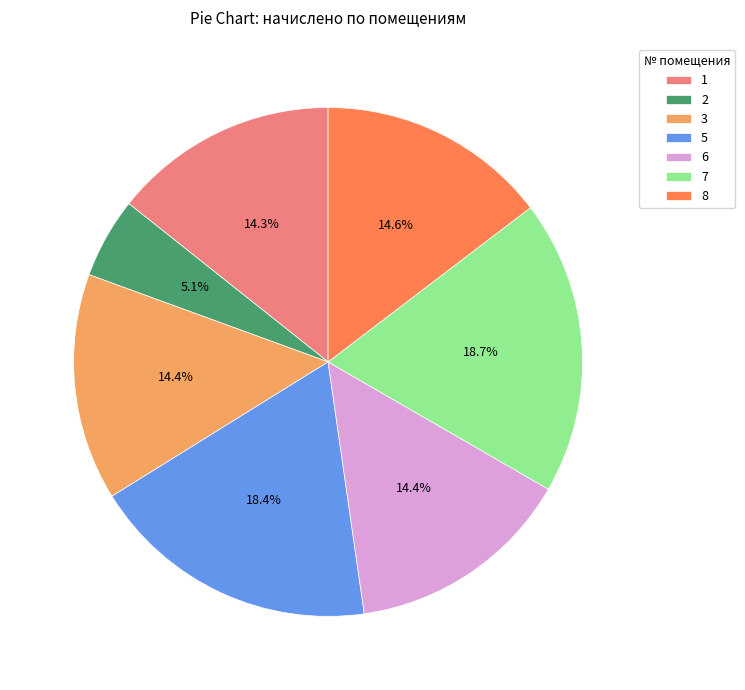

To the nearest percent, what is the average slice percentage?

14%